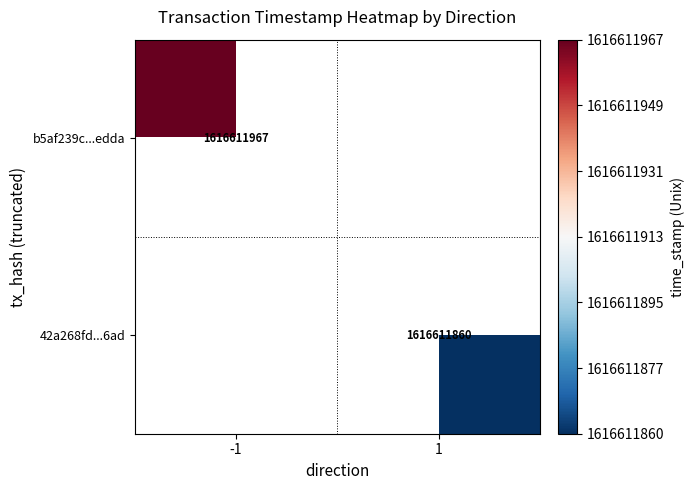

The b5af239c1f1f0785e67c875c715cd1d8eabedda series shows 1616611967 at time_stamp. True or false?

True